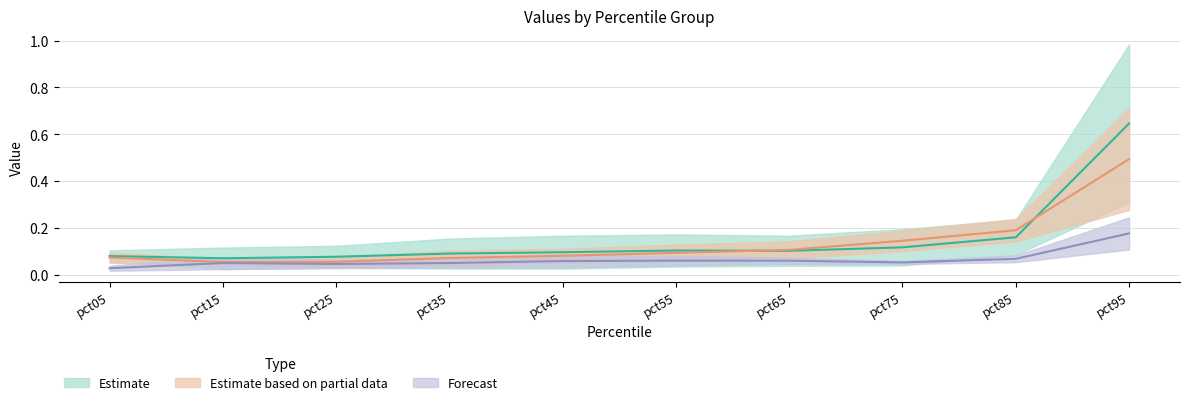

Rank the categories by May value from lowest to highest.

pct15, pct25, pct05, pct45, pct35, pct55, pct65, pct75, pct85, pct95